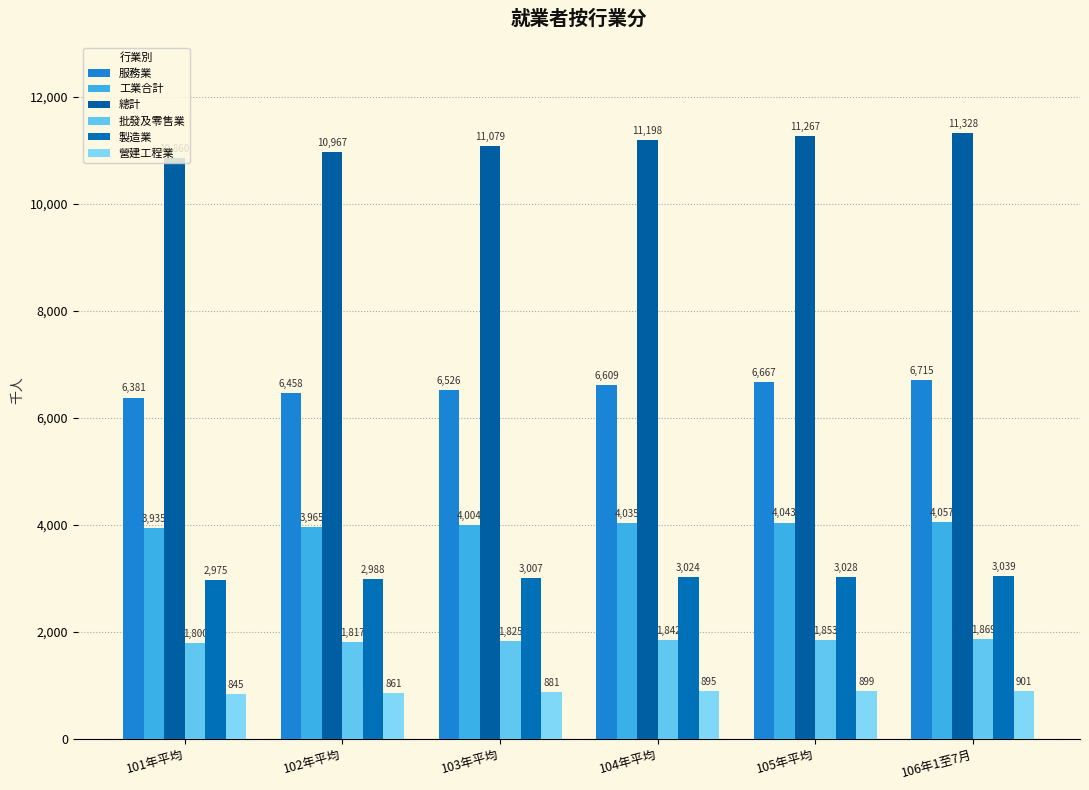

How many data points in 總計 are less than 11198?

3